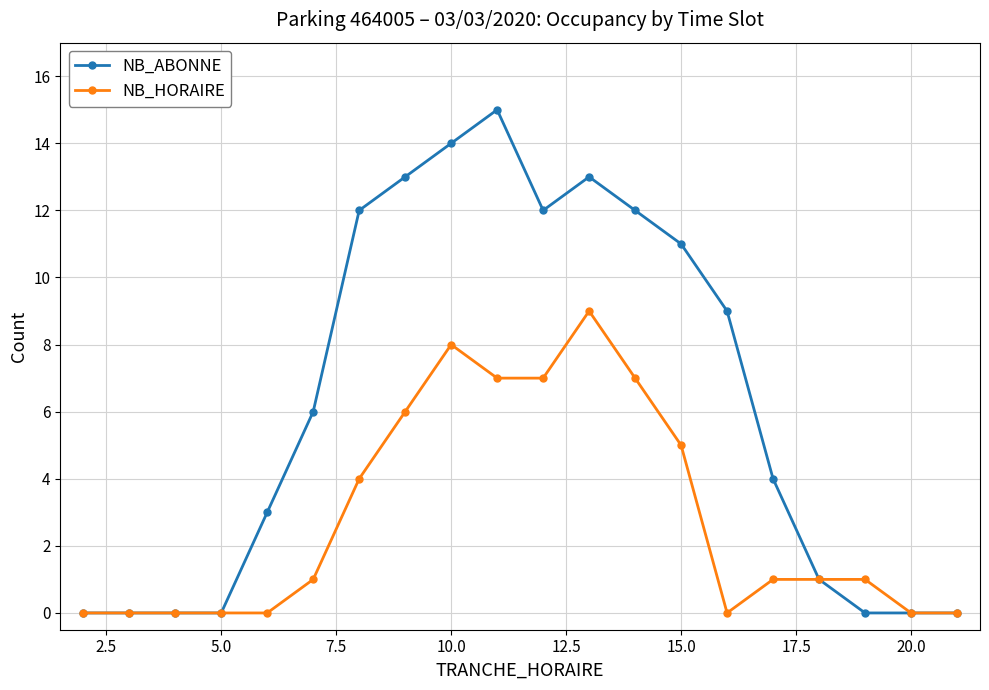

Which series has the widest spread of values?

NB_ABONNE